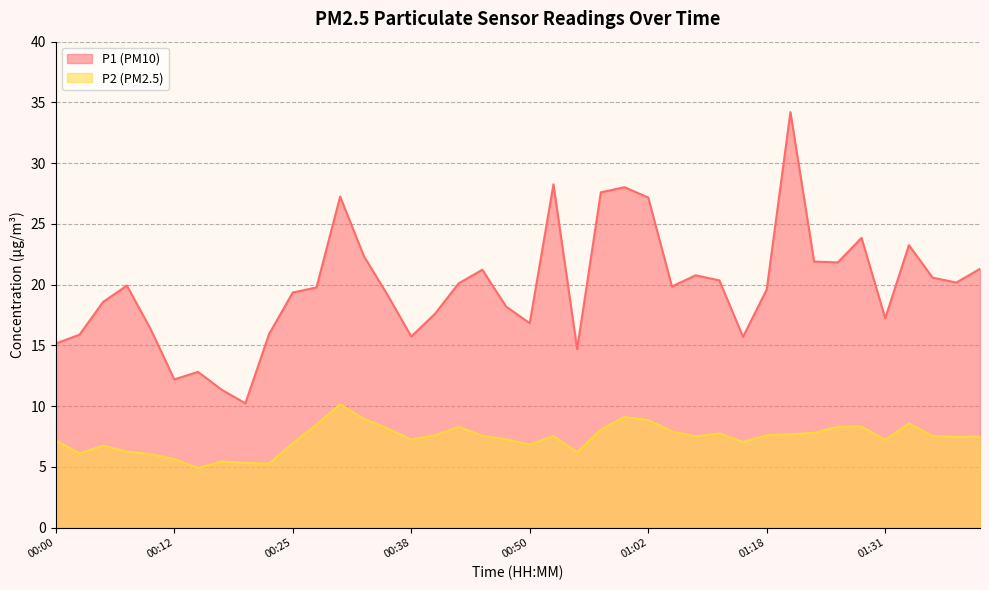

Rank the series by their maximum value, from lowest to highest.

P2, P1